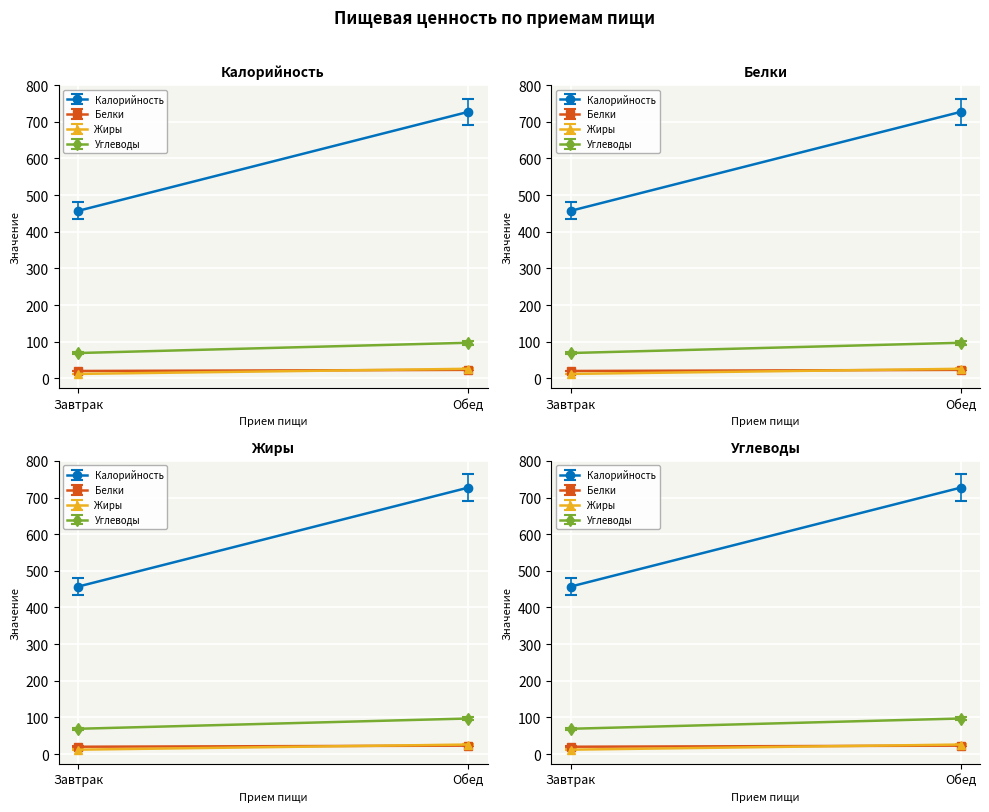

Between Завтрак and Обед, which is larger?

Обед